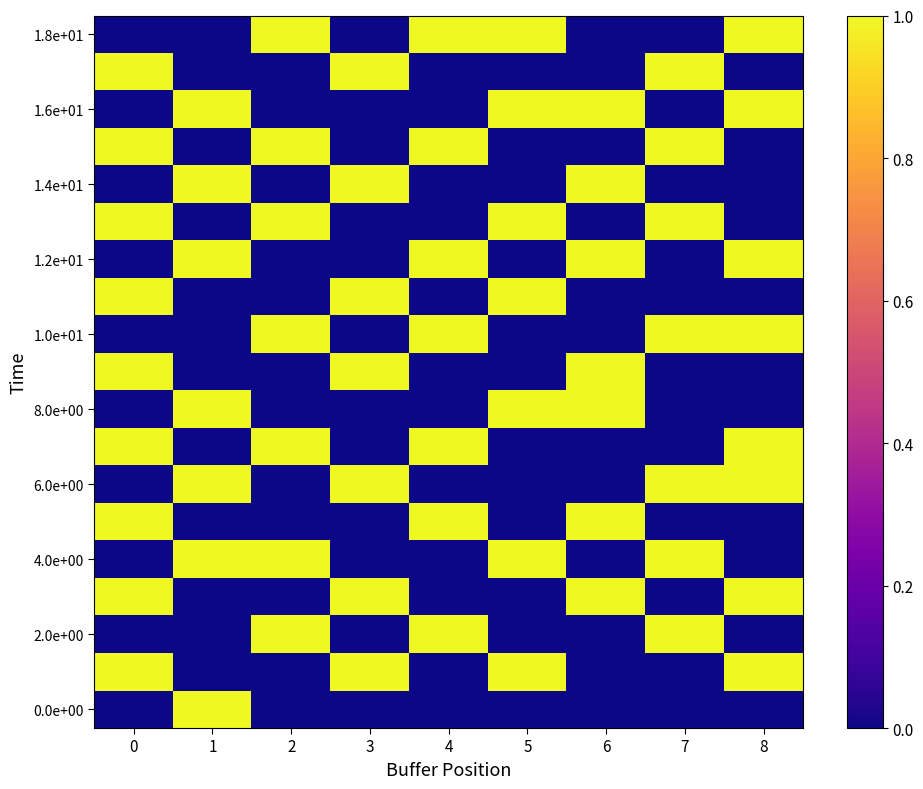

What is the total value across all series at 1?

7